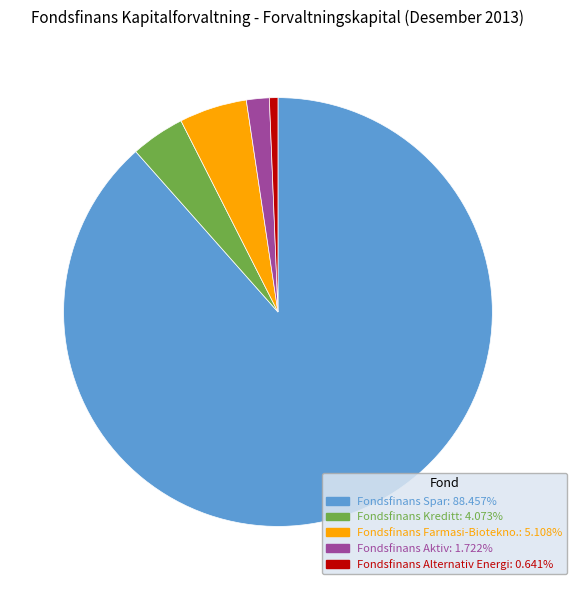

Between Fondsfinans Aktiv and Fondsfinans Spar, which is larger?

Fondsfinans Spar